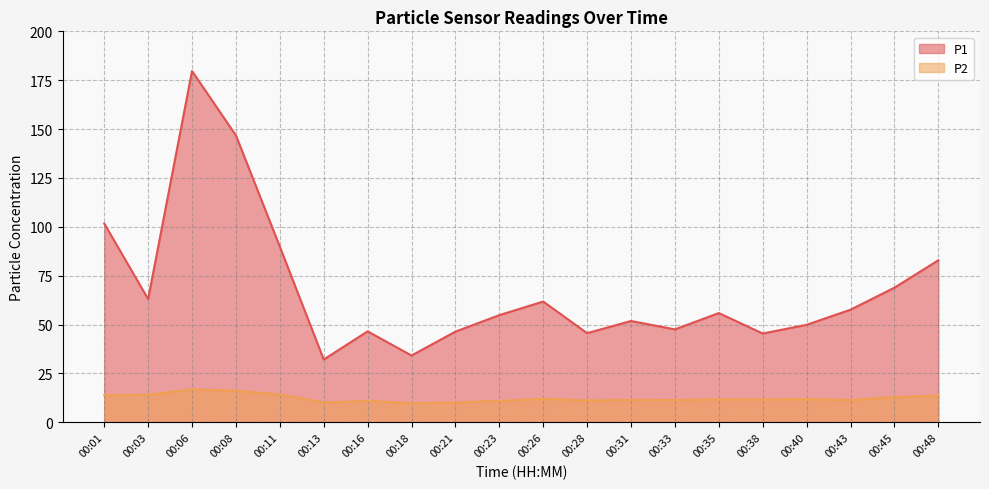

Which series changed the most between 00:21 and 00:31?

P1